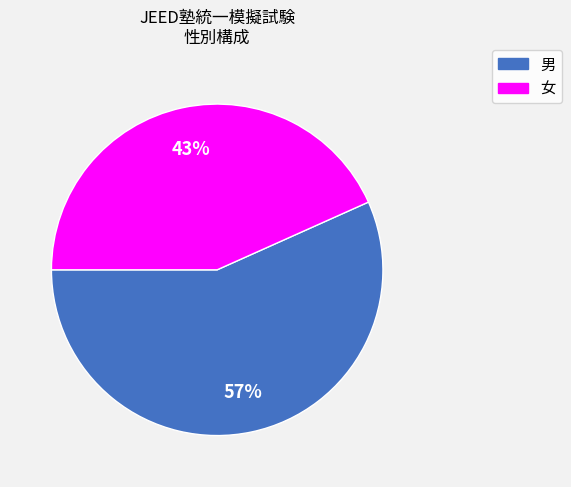

To the nearest percent, what percentage of the pie is 女?

43%